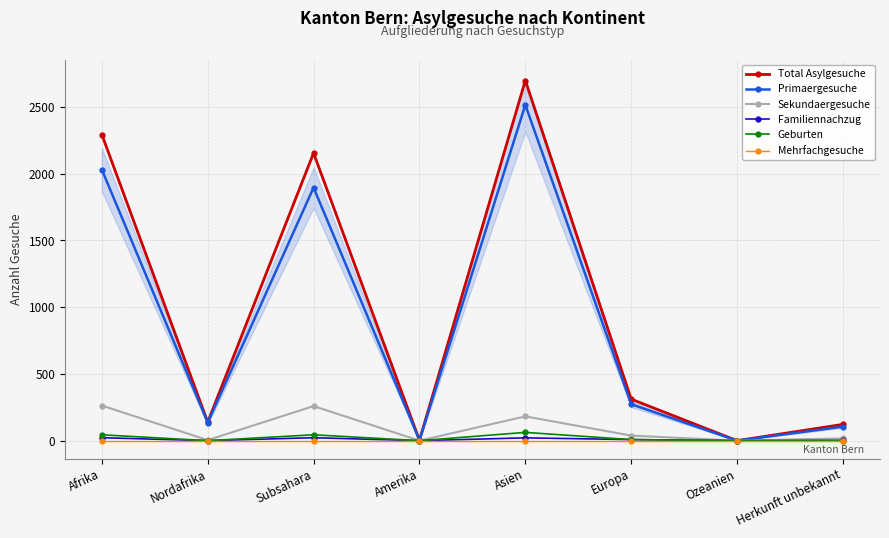

What is the label of the 1st point from the left?

Afrika